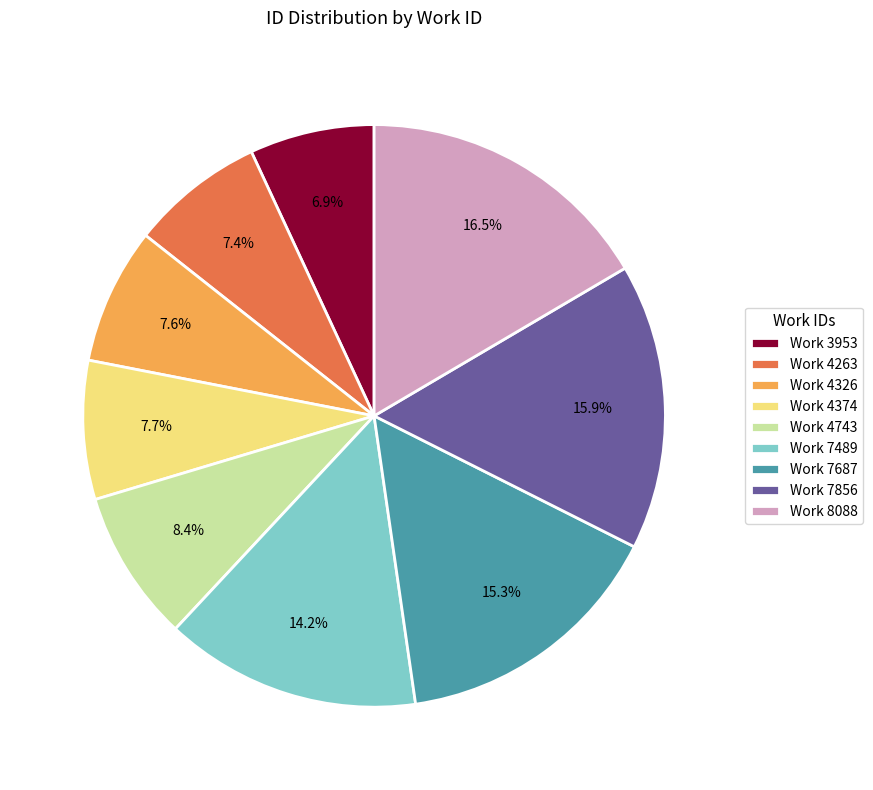

Combined, what portion of the pie is Work 4743 and Work 8088?

24.9%